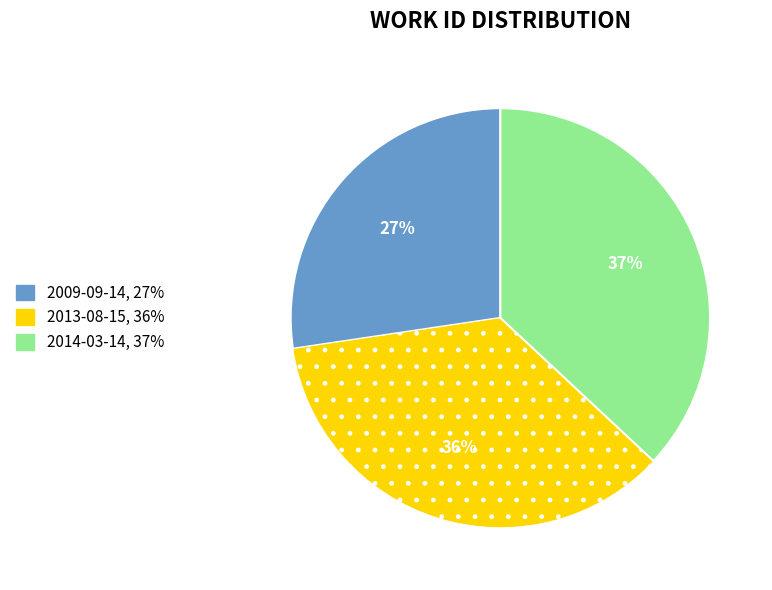

Approximately how many times larger is the value at 2009-09-14, 27% compared to 2013-08-15, 36%?

0.8